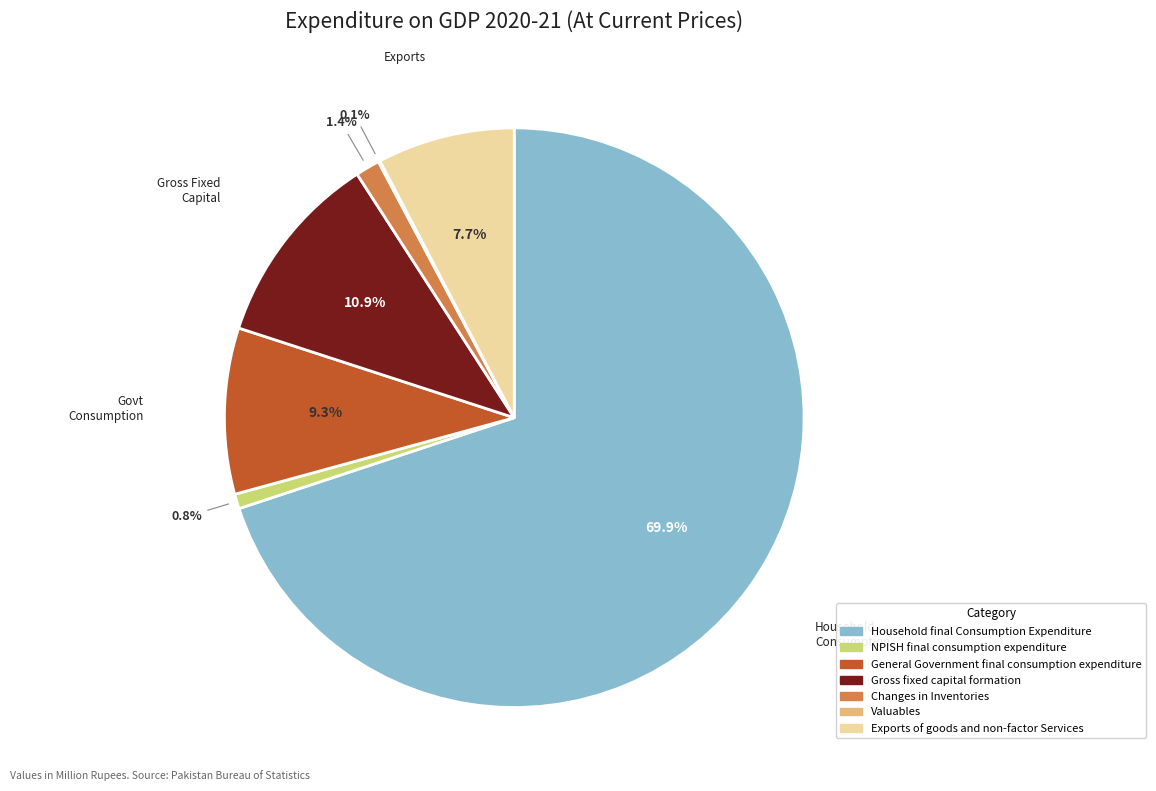

What percentage do NPISH final consumption expenditure and Changes in Inventories together represent?

2.2%